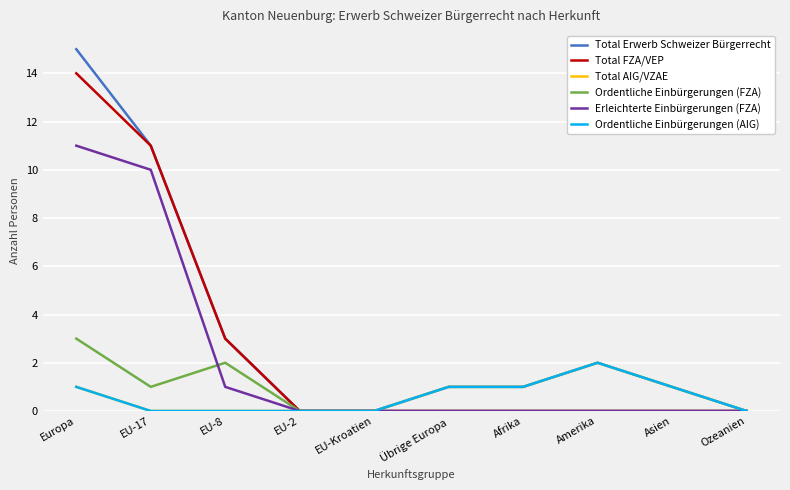

Is this an area chart (filled region under the line)?

No